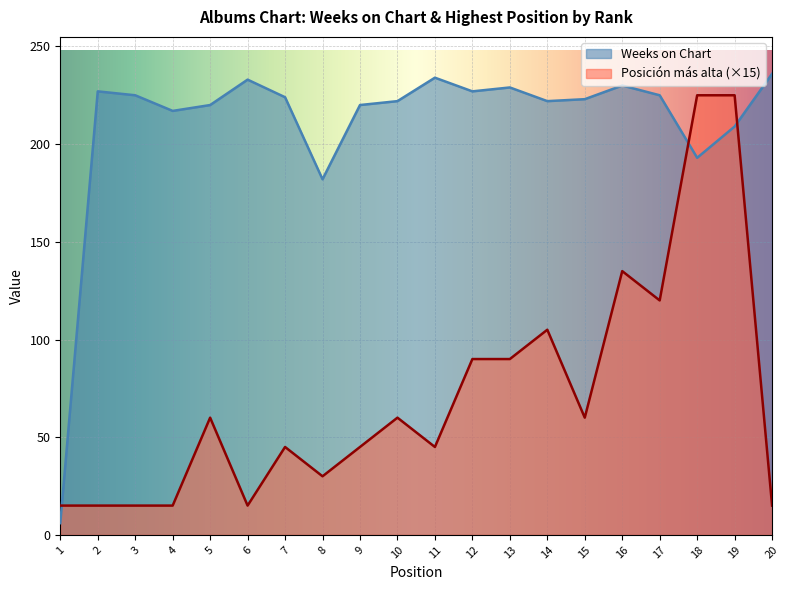

Which category has the highest value in the Posición más alta series?

18